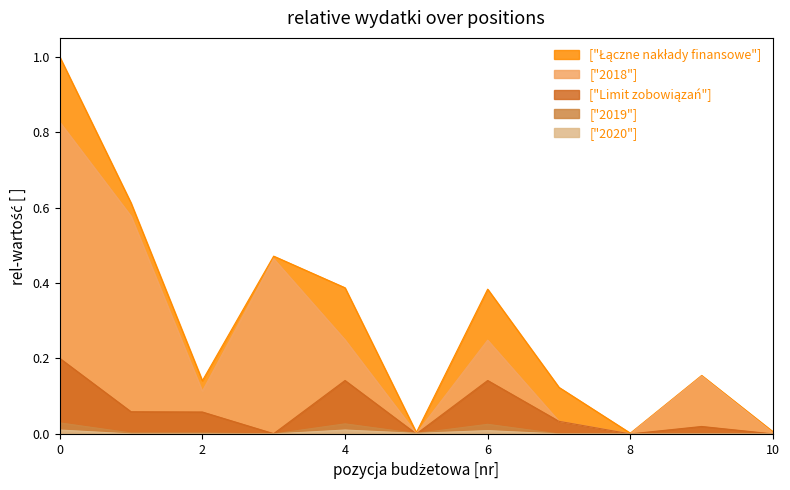

What is the greatest value displayed?

1.0